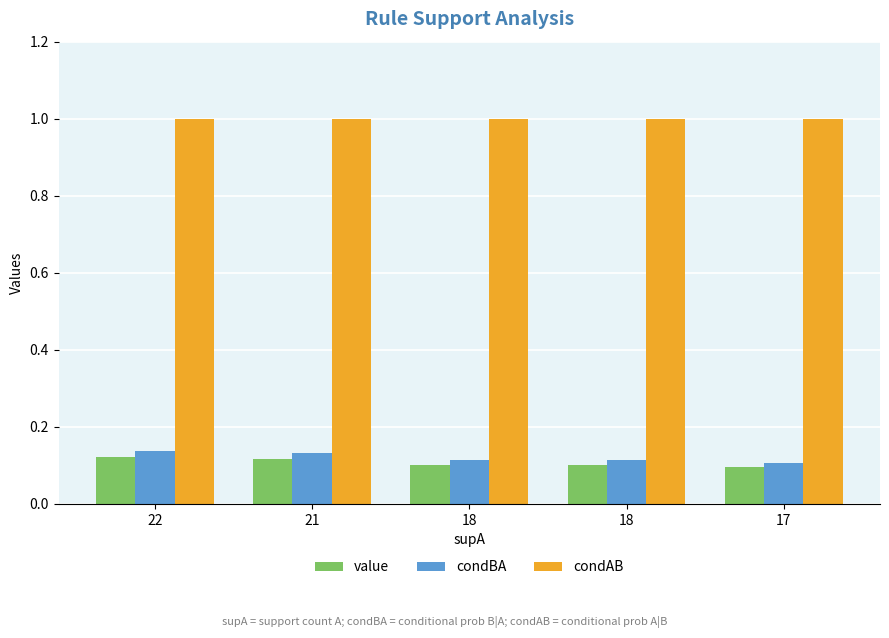

What is the total value across all series at 22?

1.3